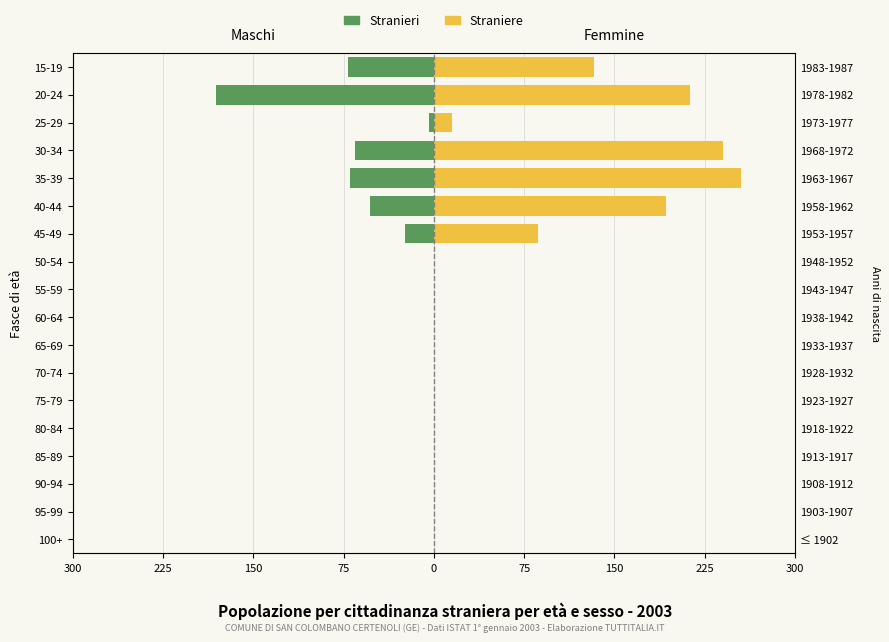

How many groups of bars are there?

18